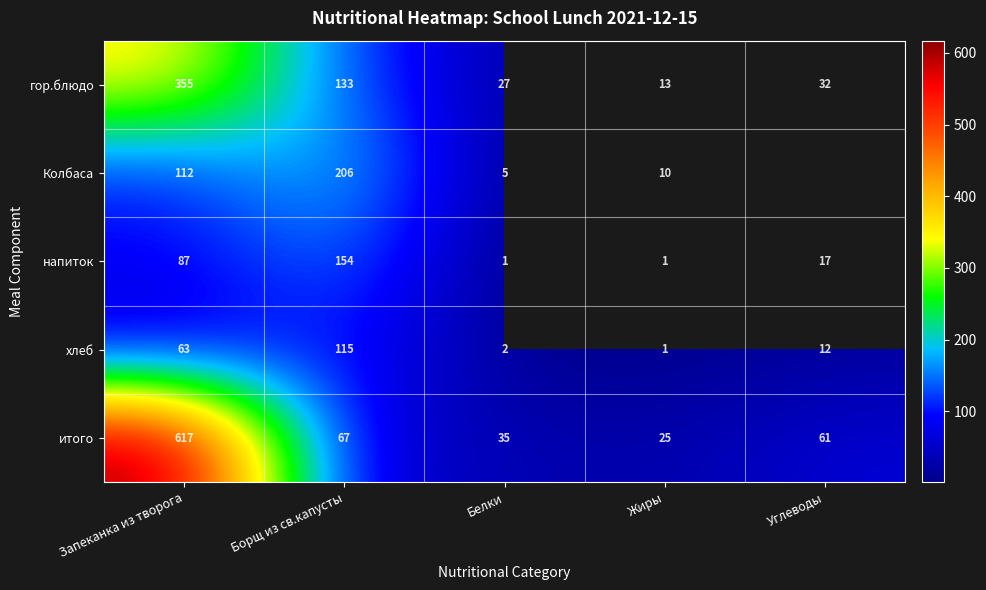

Rank the series at Запеканка из творога from lowest to highest value.

хлеб, напиток, Колбаса, гор.блюдо, итого